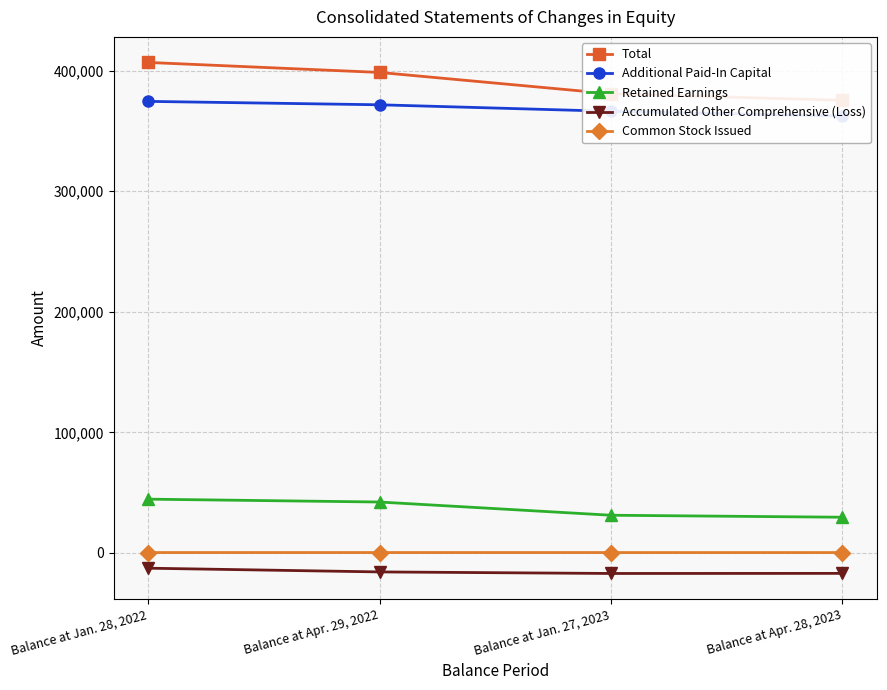

What is the approximate value of Common Stock Issued at Balance at Jan. 28, 2022?

330